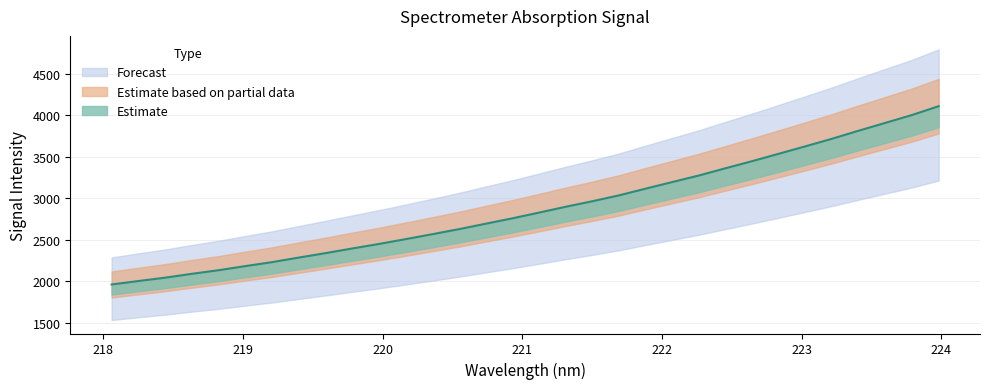

List the labels in order of value, smallest first.

218.0596, 218.2508, 218.442, 218.6332, 218.8244, 219.0156, 219.2067, 219.3979, 219.589, 219.7801, 219.9712, 220.1623, 220.3533, 220.5444, 220.7354, 220.9264, 221.1174, 221.3083, 221.4993, 221.6902, 221.8812, 222.0721, 222.263, 222.4538, 222.6447, 222.8355, 223.0264, 223.2172, 223.408, 223.5987, 223.7895, 223.9802